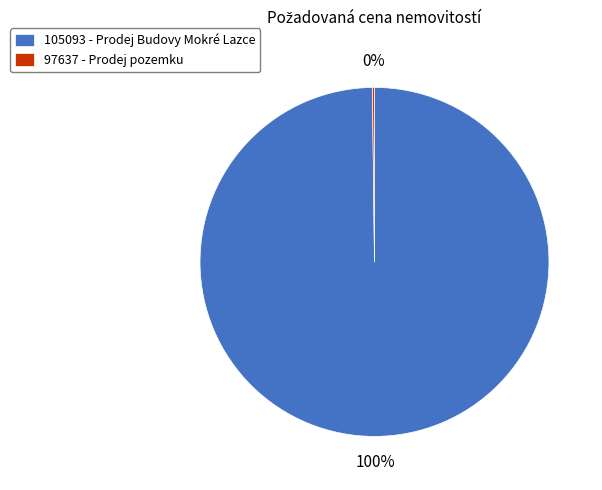

The 105093 - Prodej Budovy Mokré Lazce slice represents 89% of the pie. True or false?

False